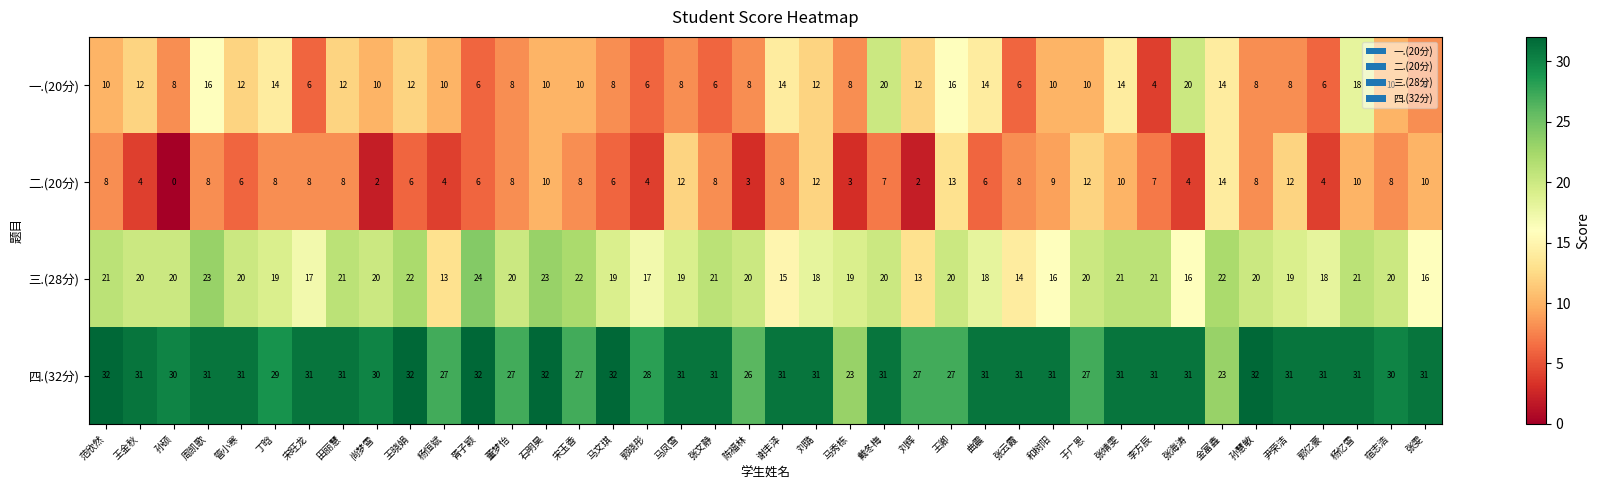

Between 张文静 and 张云霞, which series saw the biggest shift?

三.(28分)